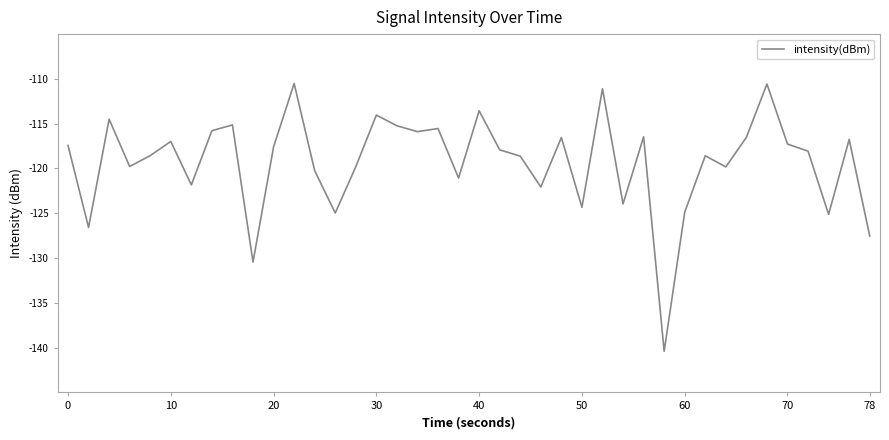

What is the greatest value displayed?

-110.5